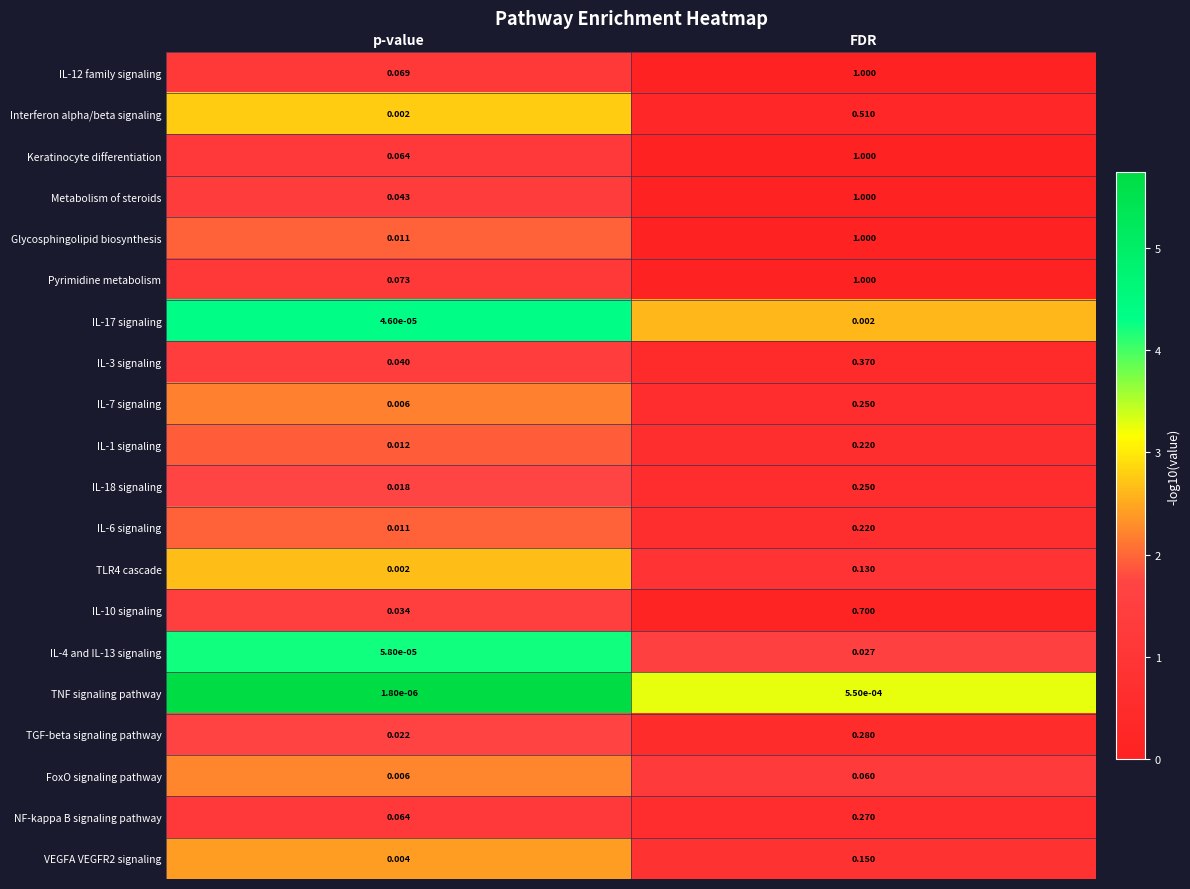

At which category is the sum across all series the highest?

FDR